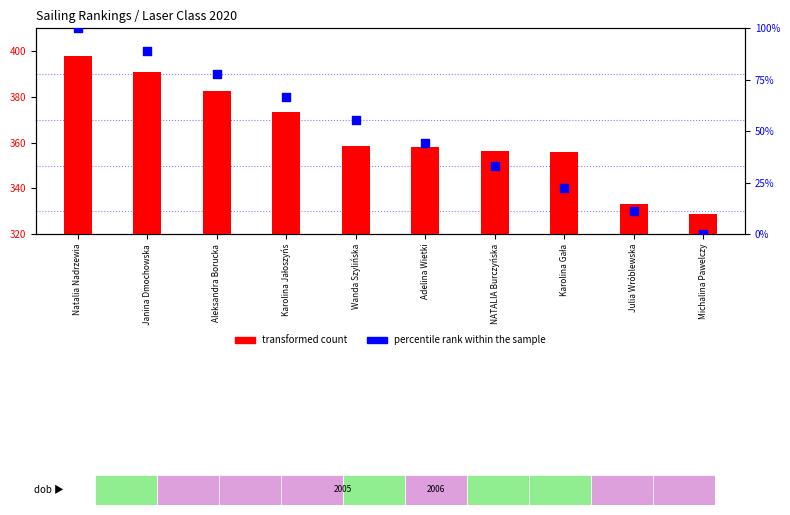

Is the value of percentile rank within the sample at Janina Dmochowska greater than the value of transformed count at Karolina Jałoszyńs?

No